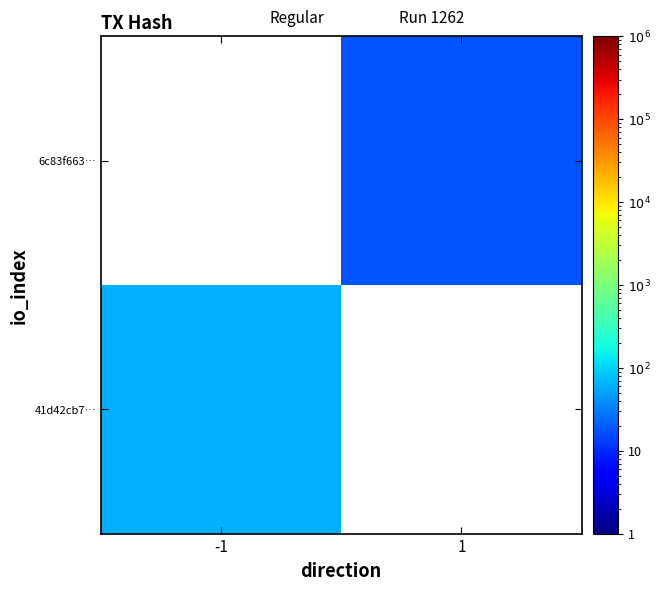

At which label does 6c83f663… reach its peak?

-1